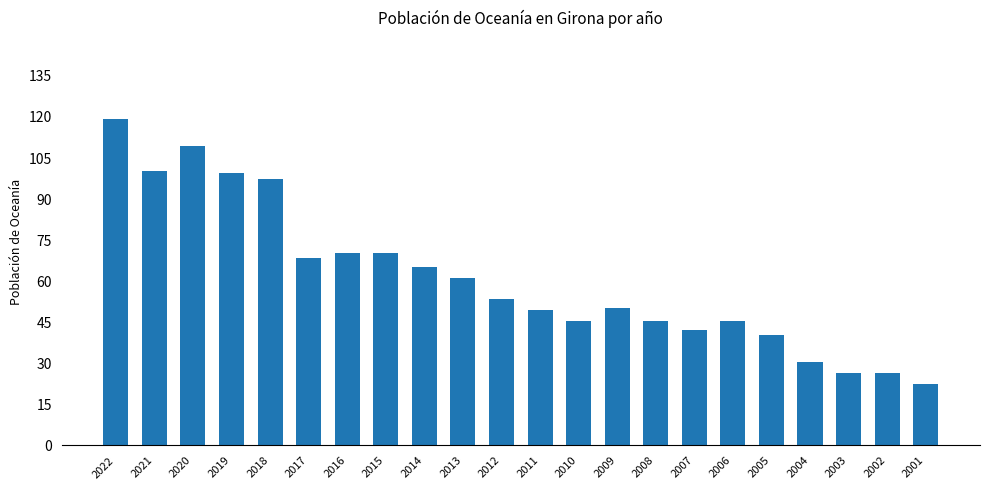

What value does the data have at 2009?

50